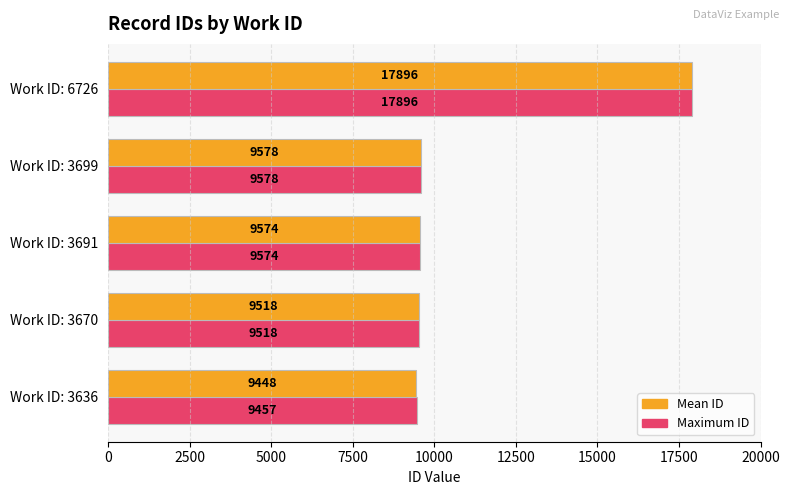

Which series has the widest spread of values?

Mean ID